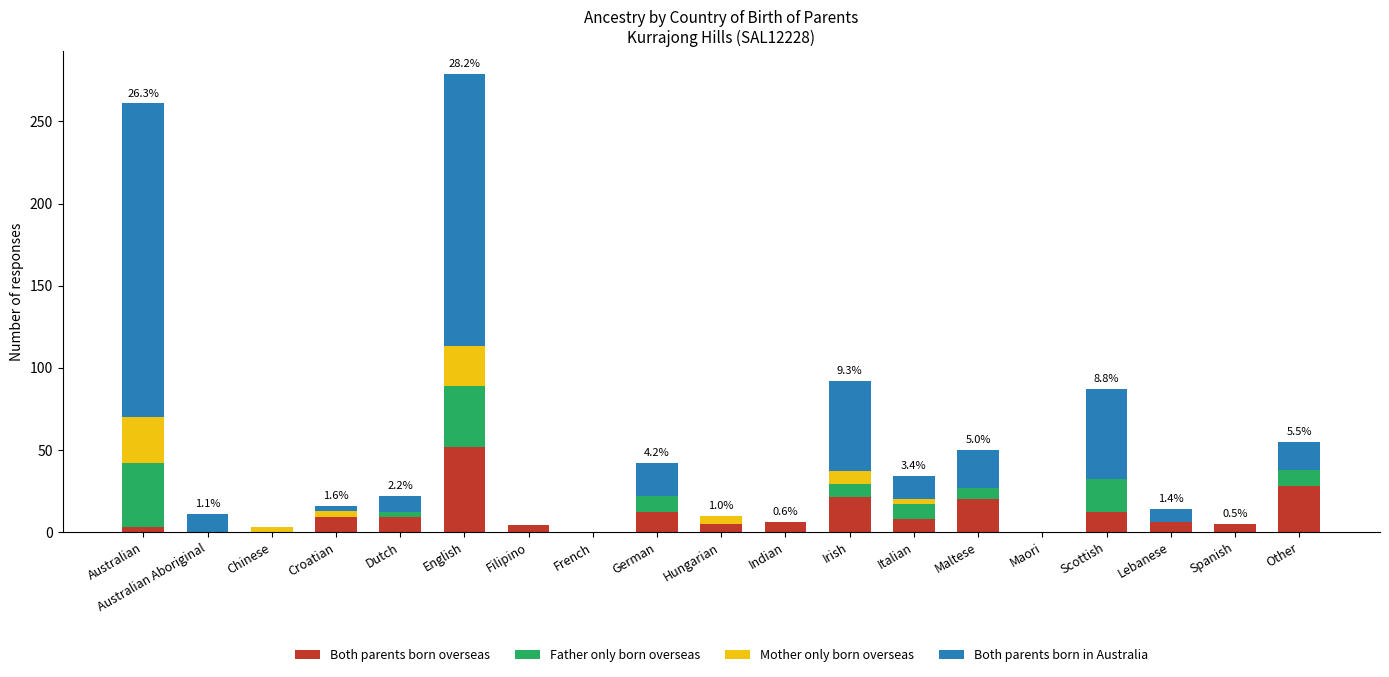

What is the sum of the Both parents born overseas values at Maori and Scottish?

12